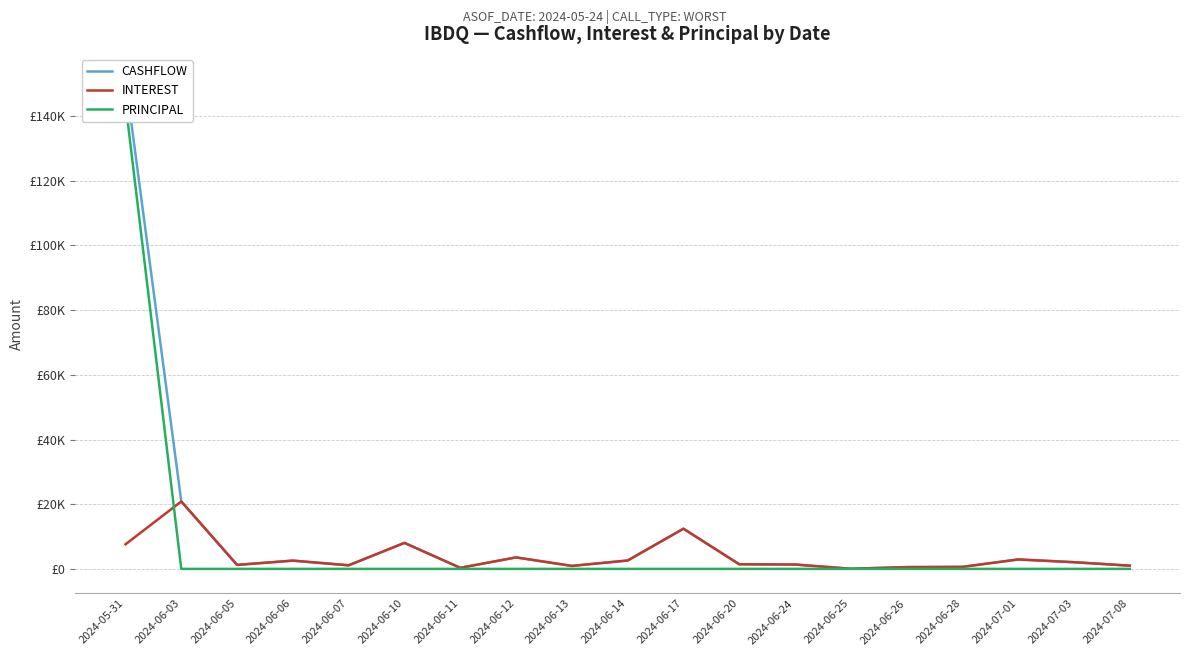

Which series reaches the minimum Y coordinate?

PRINCIPAL